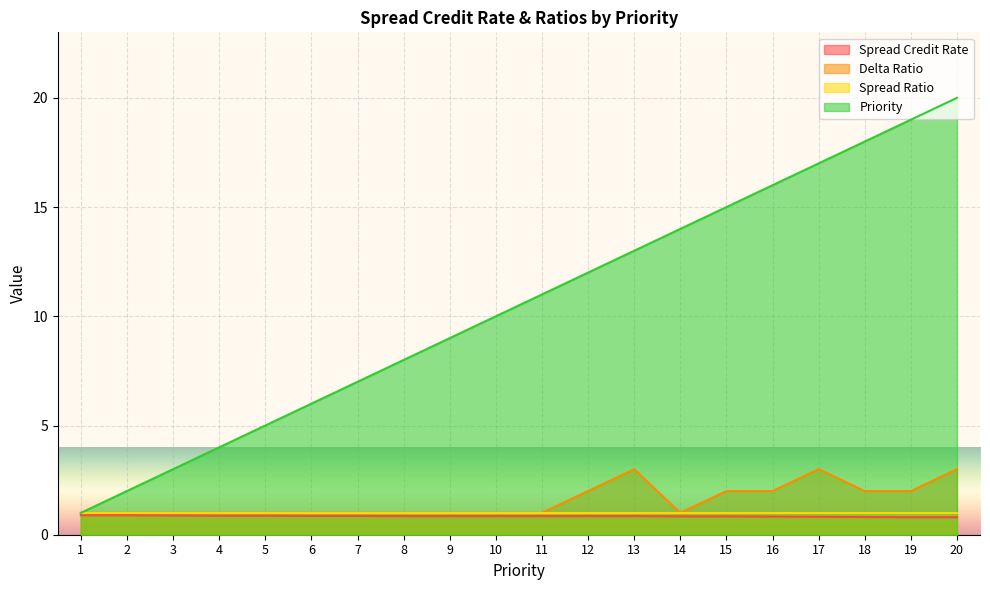

What is the sum of all Delta Ratio values?

31.0